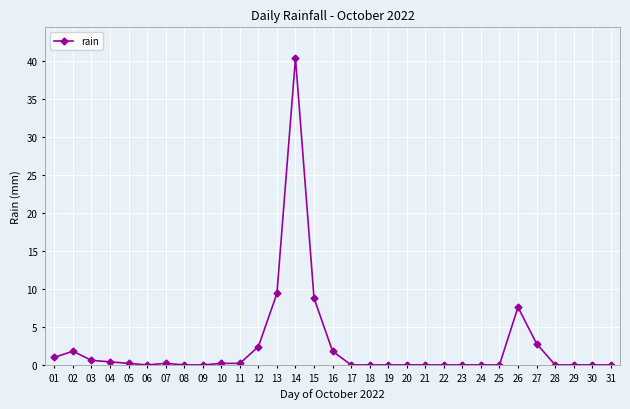

What is the difference between the maximum and second lowest values?

40.4